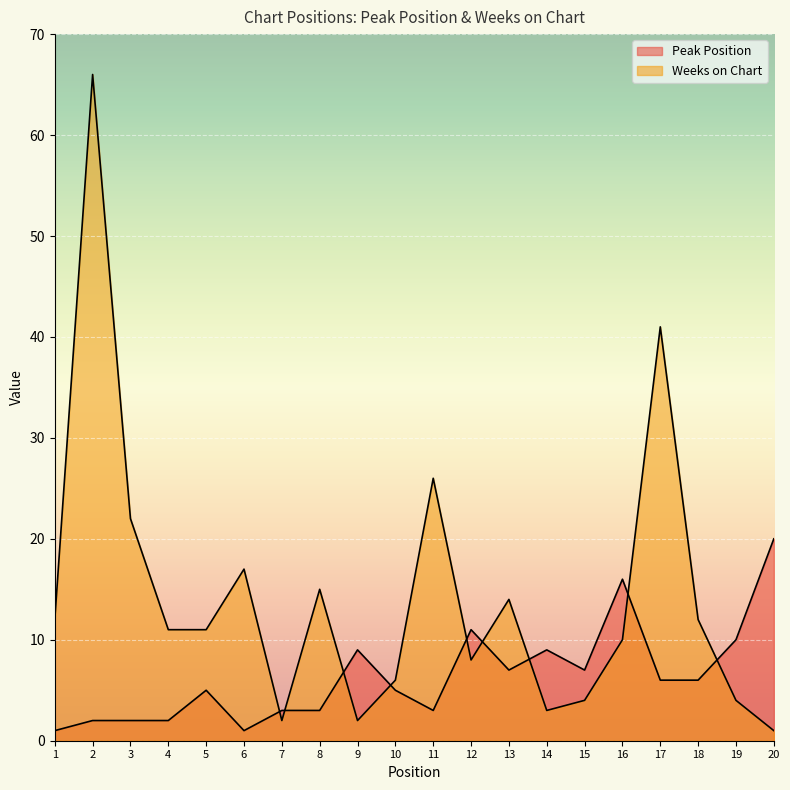

What value does the Weeks on Chart series have at 3, to the nearest 10?

20